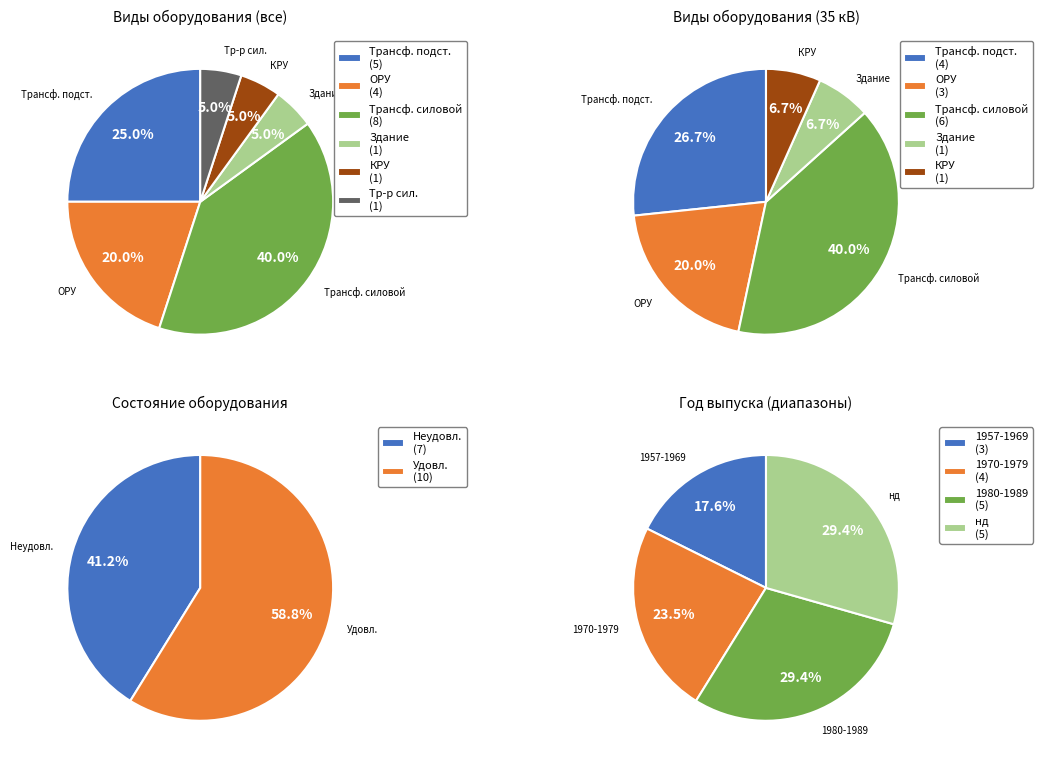

Count the number of slices in the pie.

6